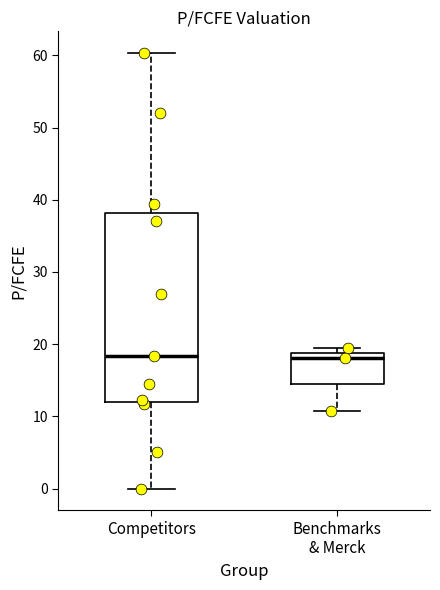

Reading left to right, read every box against the y-axis: the position of its median line, the range the box covers, and the ends of its whiskers. The values are not printed on the chart, so give them approximately, as read against the axis.

Competitors: median 18, box 12 to 38, whiskers 0 to 60
Benchmarks & Merck: median 18, box 14 to 19, whiskers 11 to 19 (just above the box's upper edge)